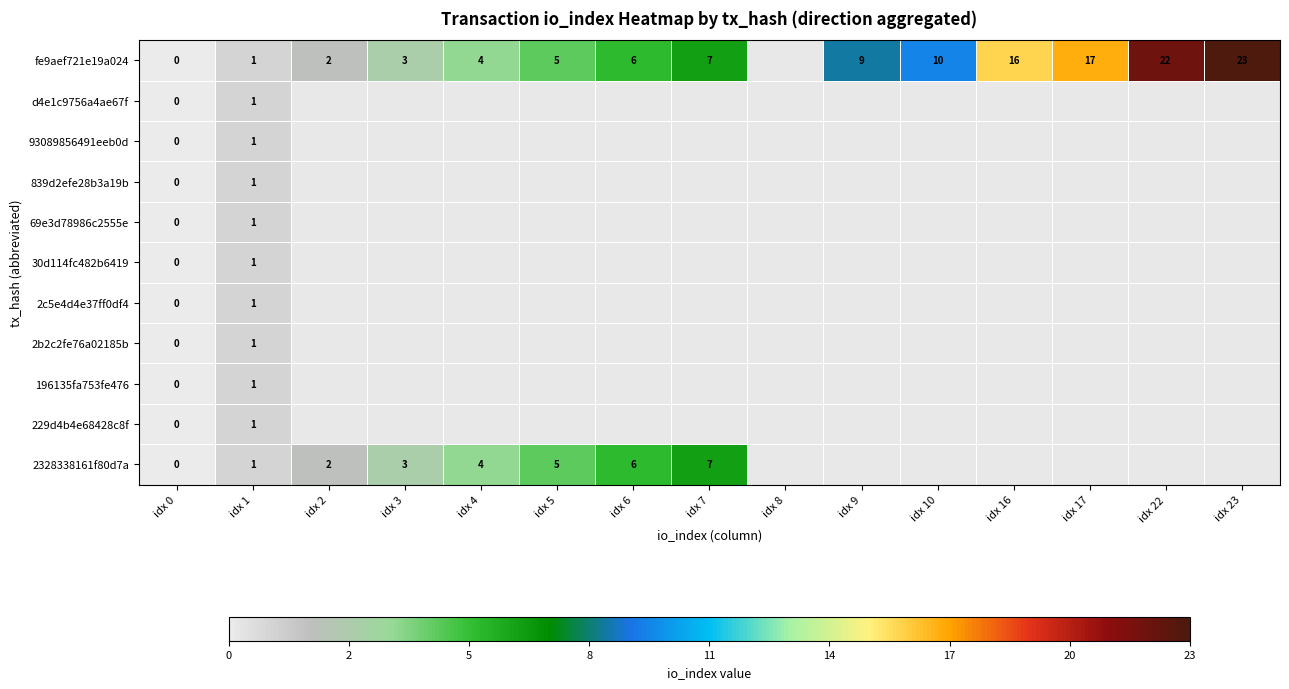

True or false: 2328338161f80d7a has a value of 3 at idx 3.

True